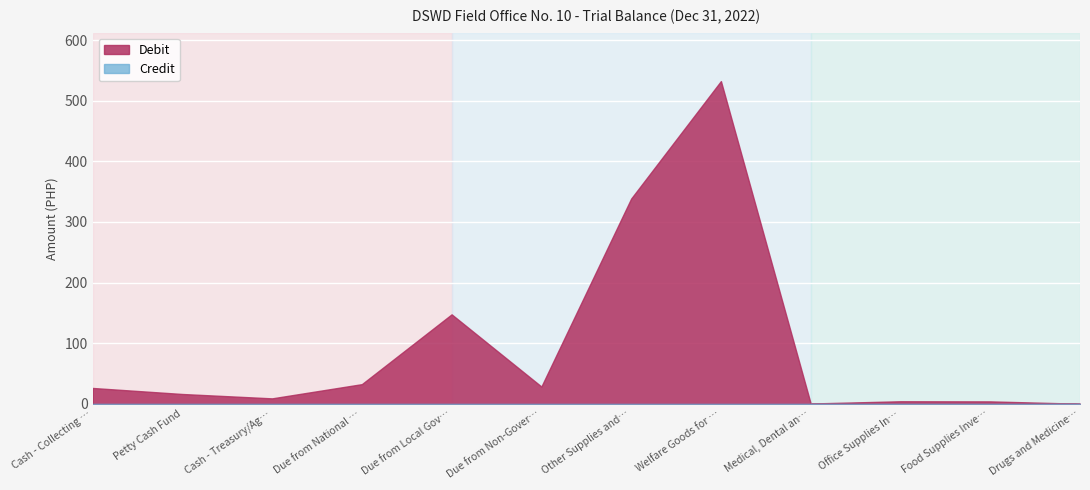

What is the maximum value shown in the chart?

532.5